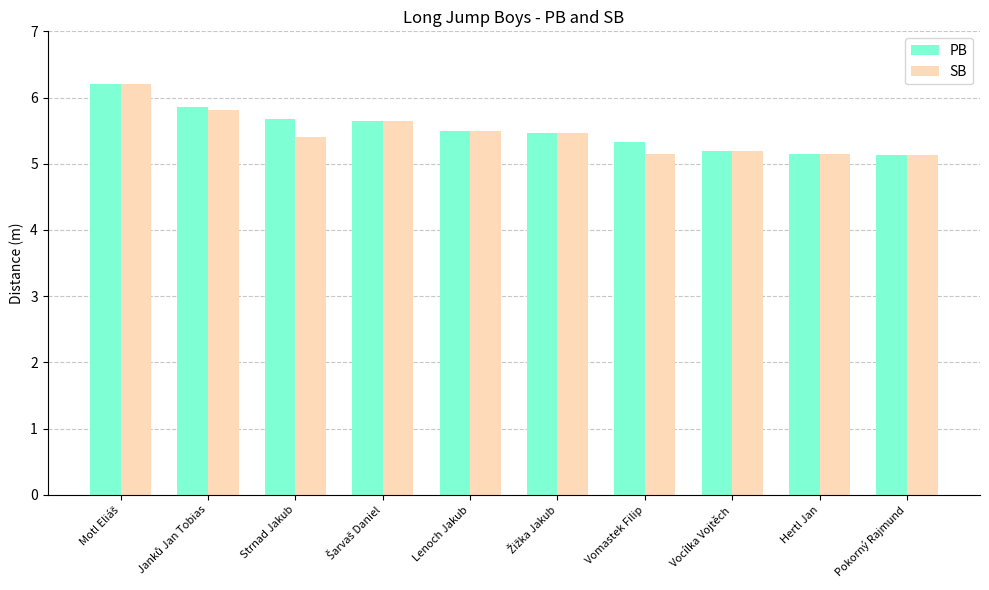

How many groups of bars are there?

10